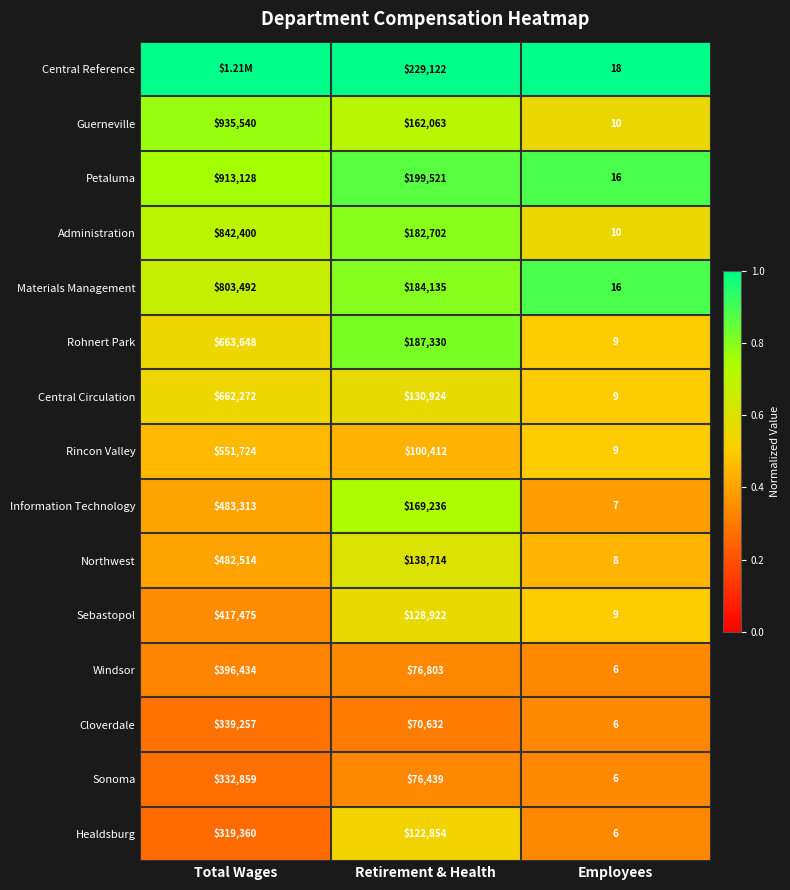

Is the value of Rohnert Park at Employees greater than the value of Healdsburg at Retirement & Health?

No